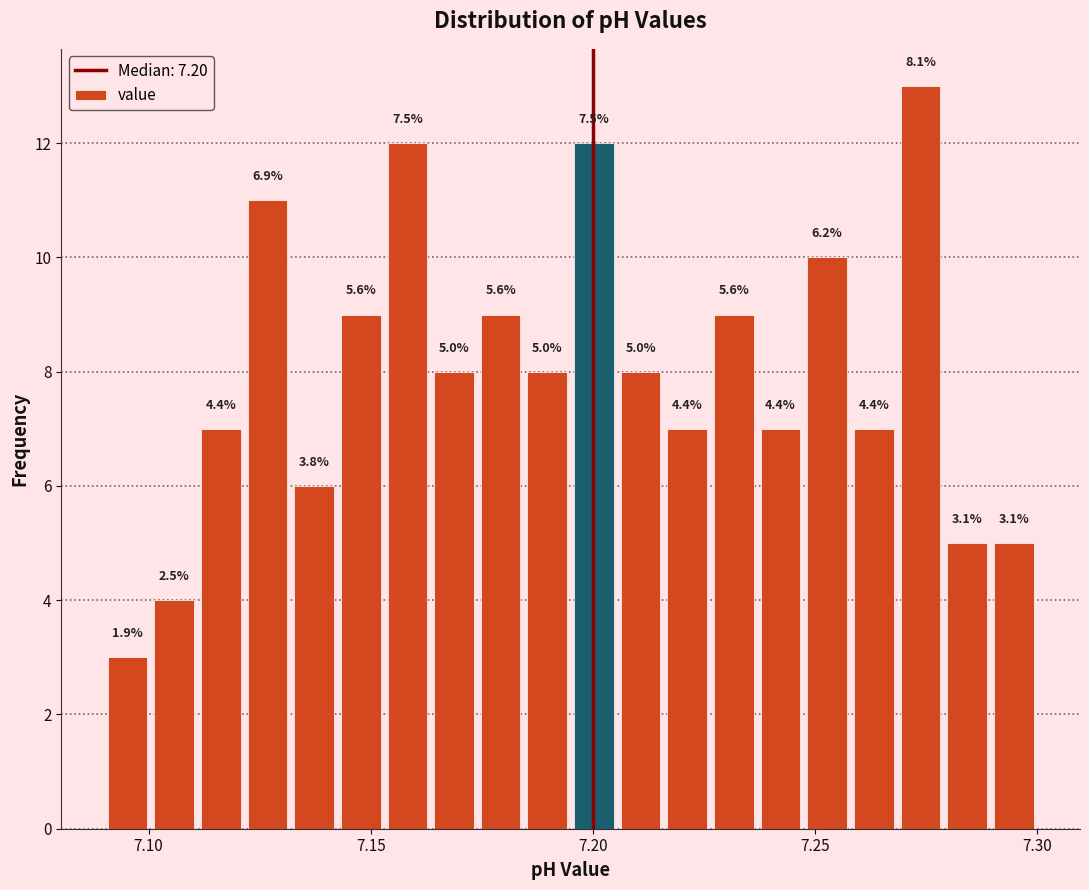

Around what value on the x-axis is the tallest bar? Give the approximate position of its centre, as read against the axis.

7.275